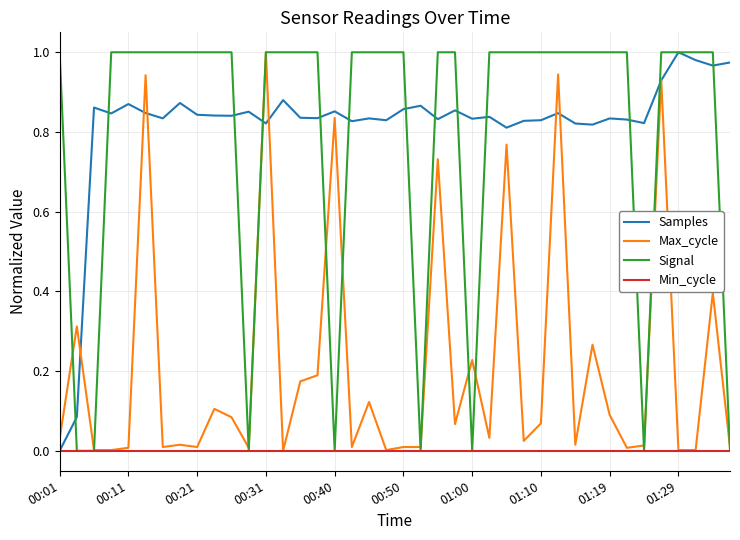

At which label does Samples reach its peak?

01:29